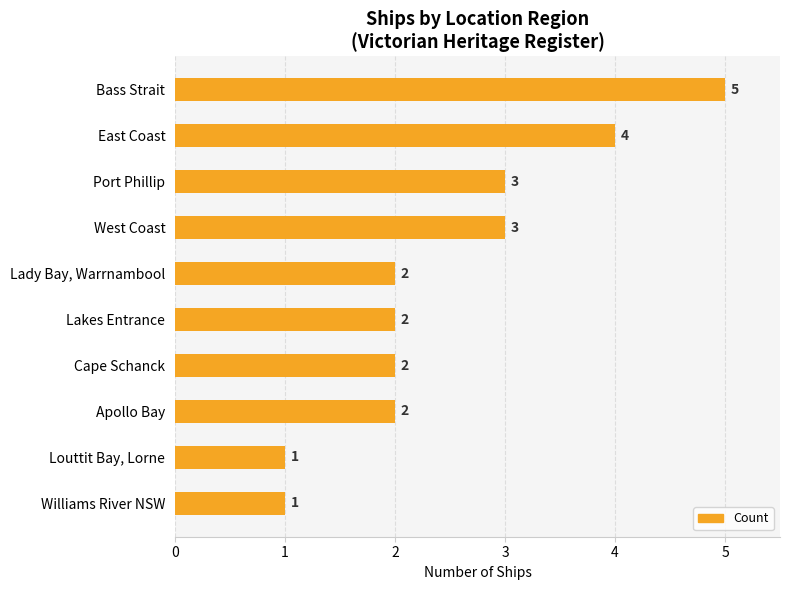

Is it true that the value at Cape Schanck is 1?

False